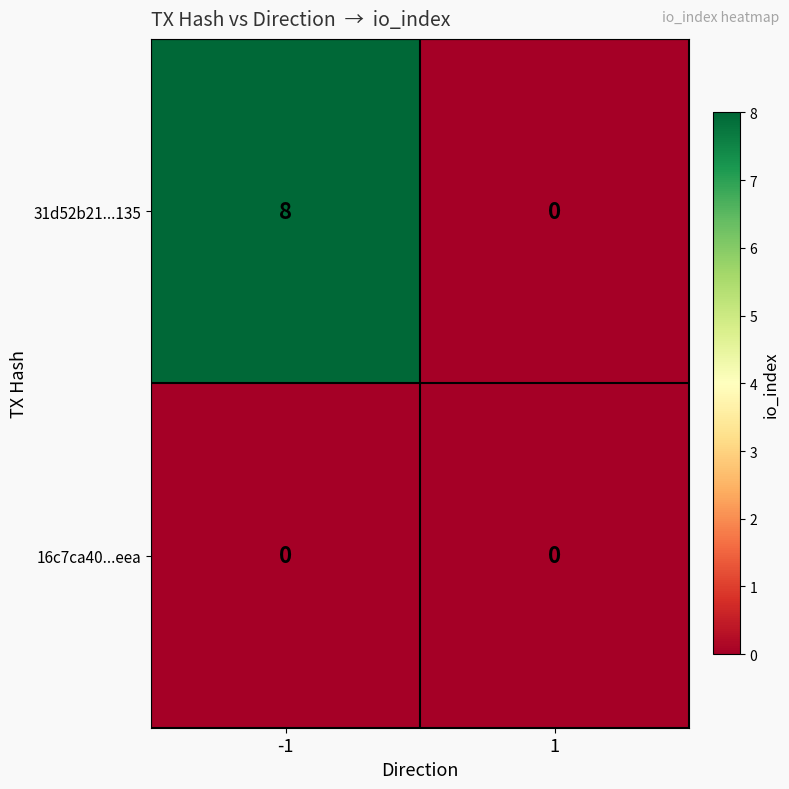

Is it true that 31d52b21...135 equals 8 at -1?

True